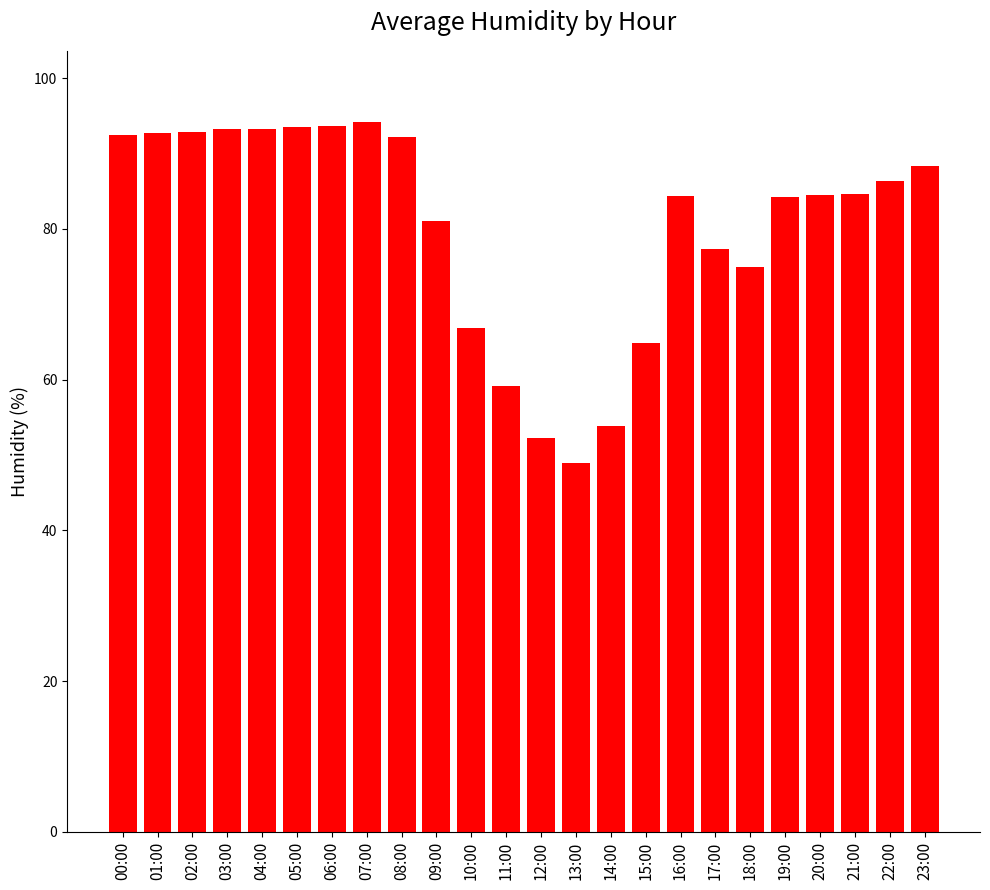

What is the change in value from 14:00 to 19:00?

+30.4